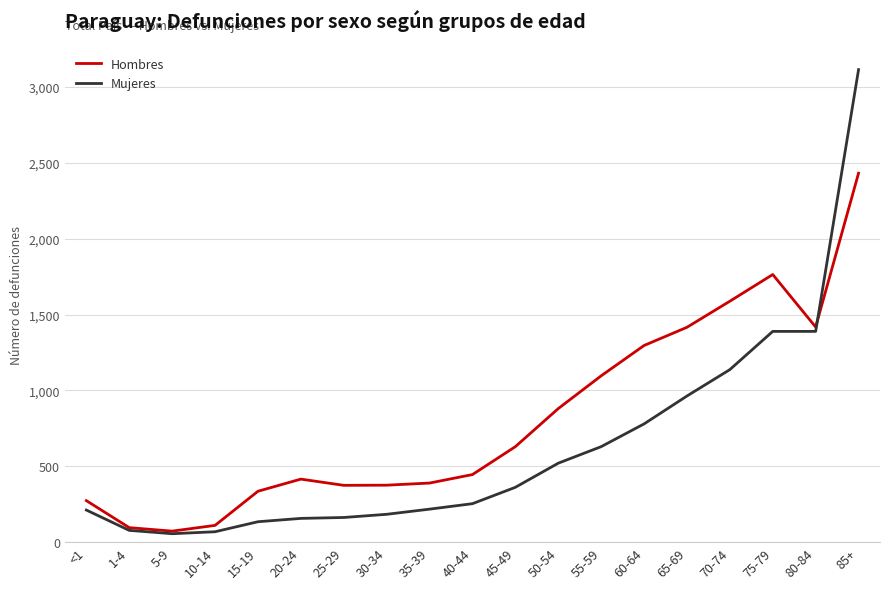

At <1, list the series in order from largest to smallest.

Hombres, Mujeres